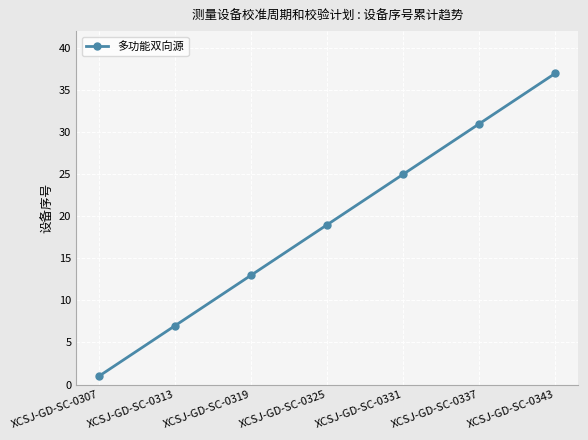

Which has a higher value, XCSJ-GD-SC-0337 or XCSJ-GD-SC-0343?

XCSJ-GD-SC-0343